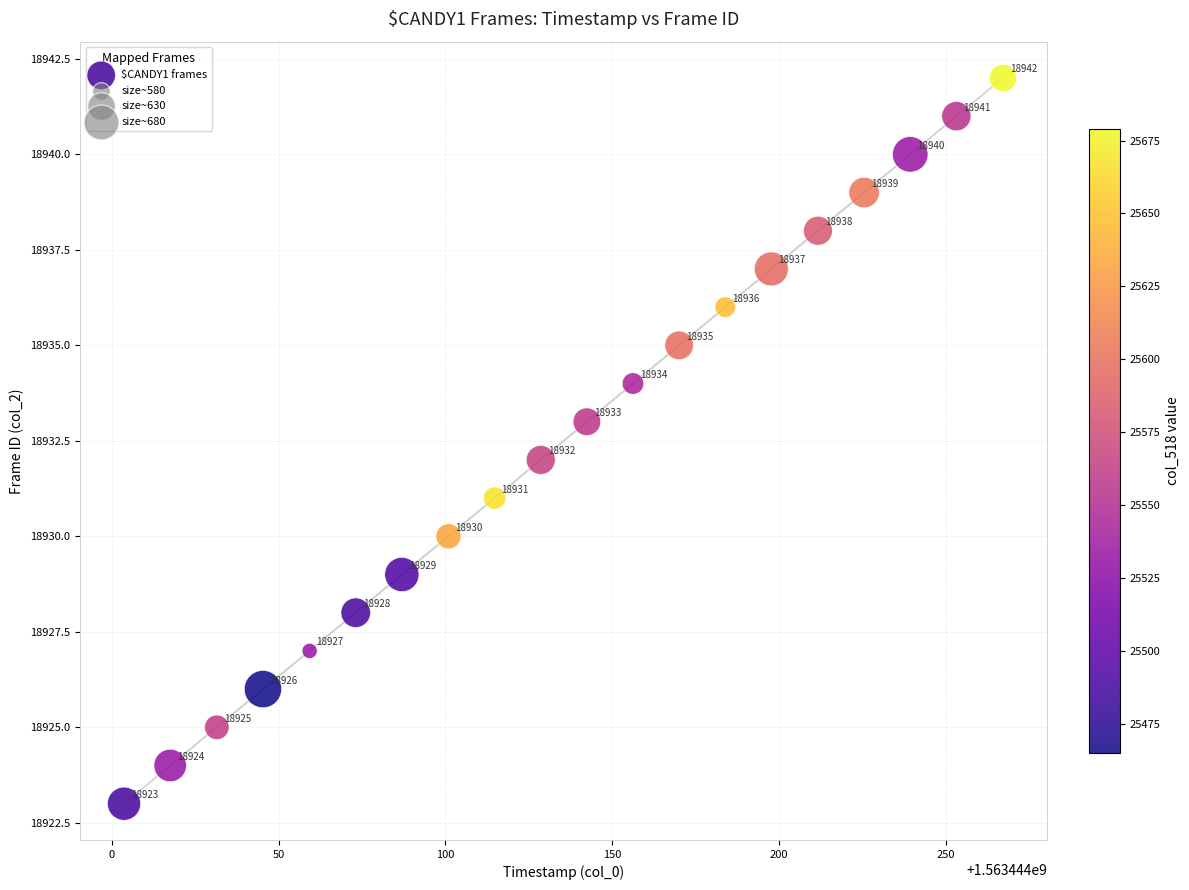

What Y value in the scatter plot is closest to 18932?

18932